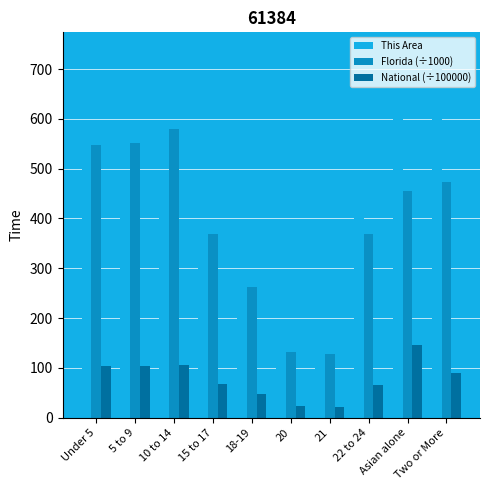

What is the smallest value displayed?

22.2